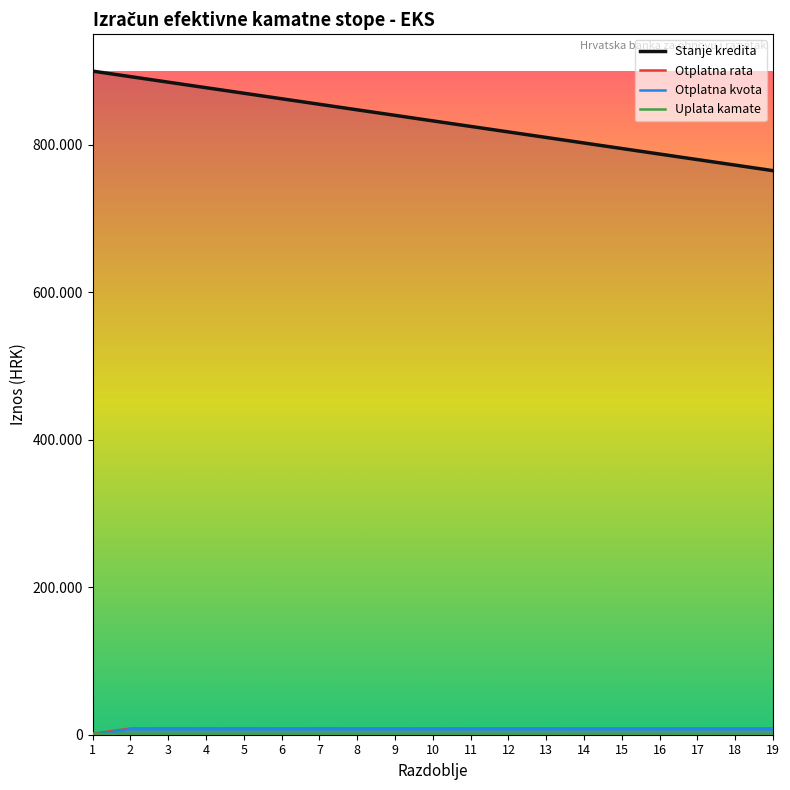

At which category does Uplata kamate reach its first local valley?

2